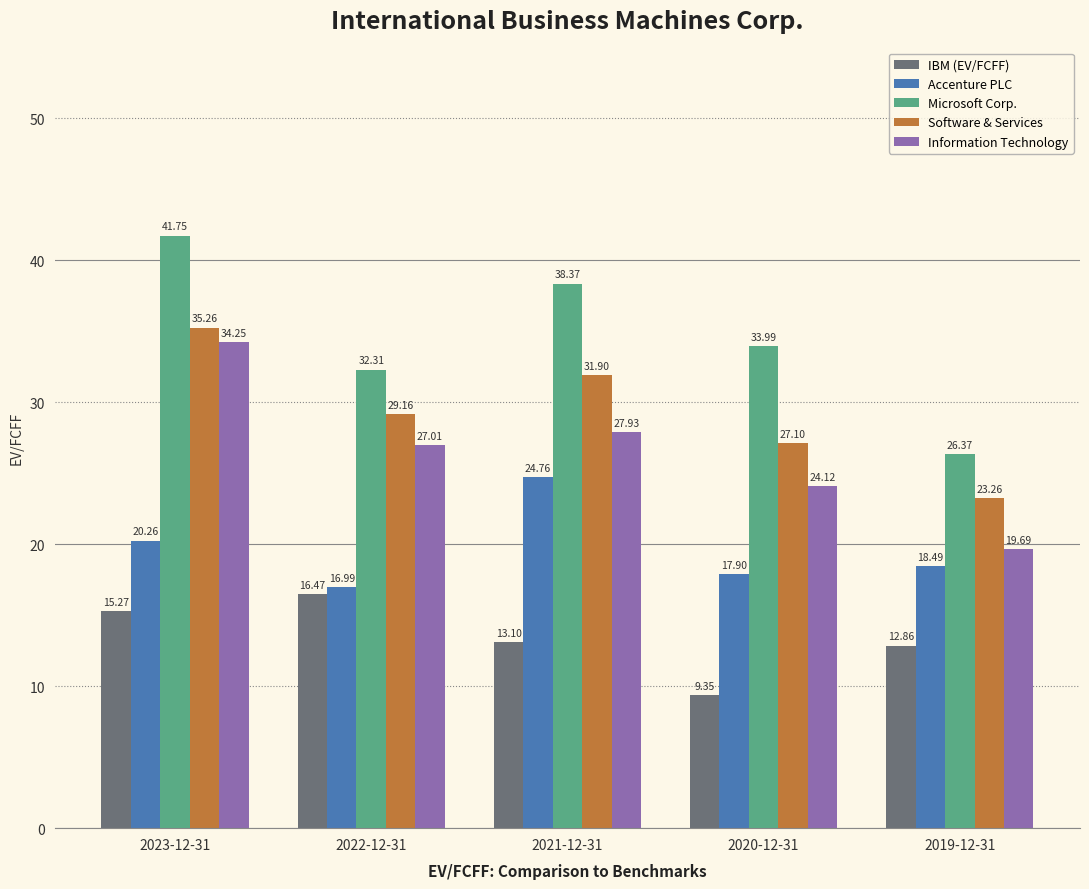

Rank the series by their maximum value, from highest to lowest.

Microsoft Corp., Software & Services, Information Technology, Accenture PLC, IBM (EV/FCFF)